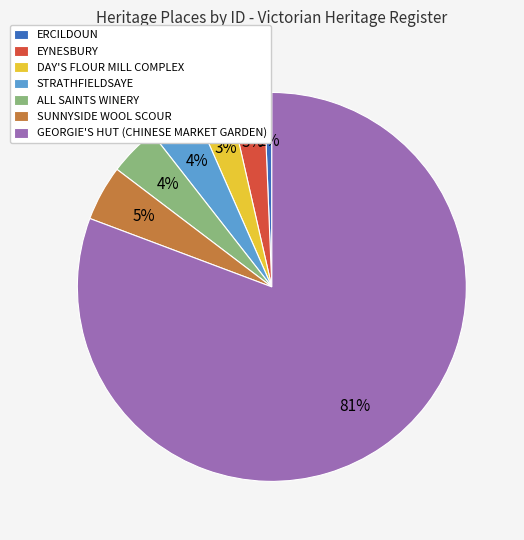

Which has a higher value, DAY'S FLOUR MILL COMPLEX or STRATHFIELDSAYE?

STRATHFIELDSAYE